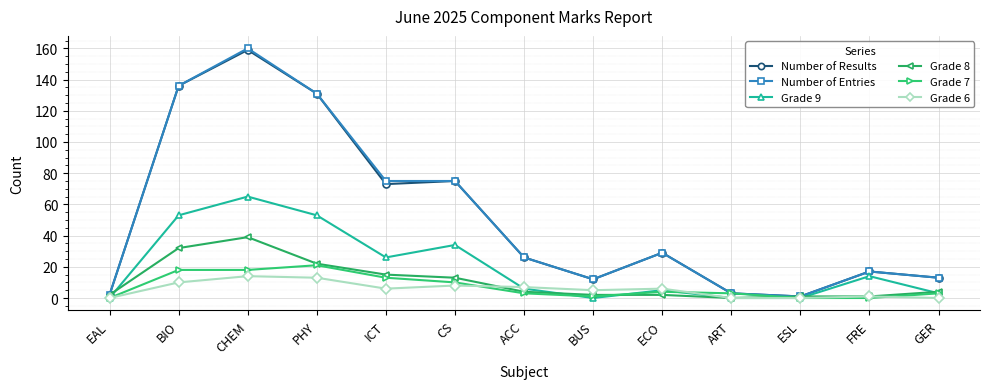

Reading right to left, what are all the values shown in this chart?

Number of Results: 13	17	1	3	29	12	26	75	73	131	159	136	2
Number of Entries: 13	17	1	3	29	12	26	75	75	131	160	136	2
Grade 9: 3	14	0	0	5	0	6	34	26	53	65	53	0
Grade 8: 4	1	1	0	2	2	4	13	15	22	39	32	2
Grade 7: 3	0	0	3	4	1	3	10	13	21	18	18	0
Grade 6: 0	1	0	0	6	5	7	8	6	13	14	10	0